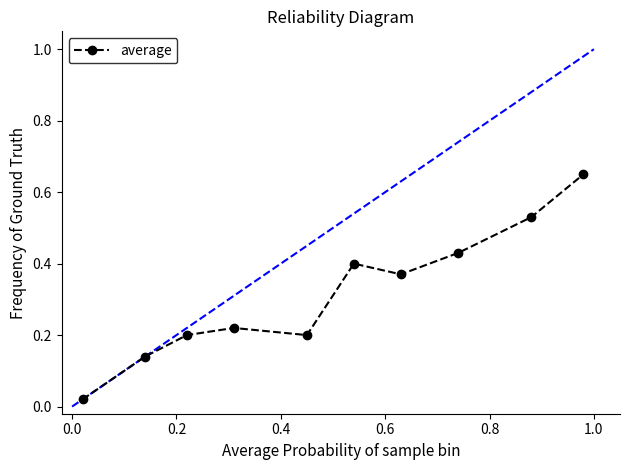

How many points are lower than both their immediate neighbors (excluding endpoints)?

2